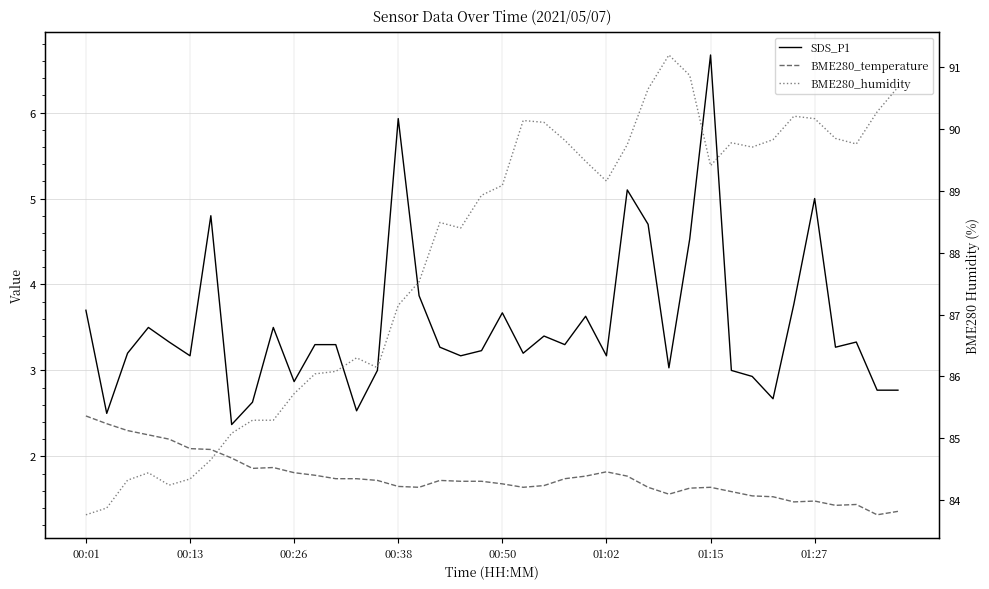

At which label does BME280_temperature reach its peak?

00:01